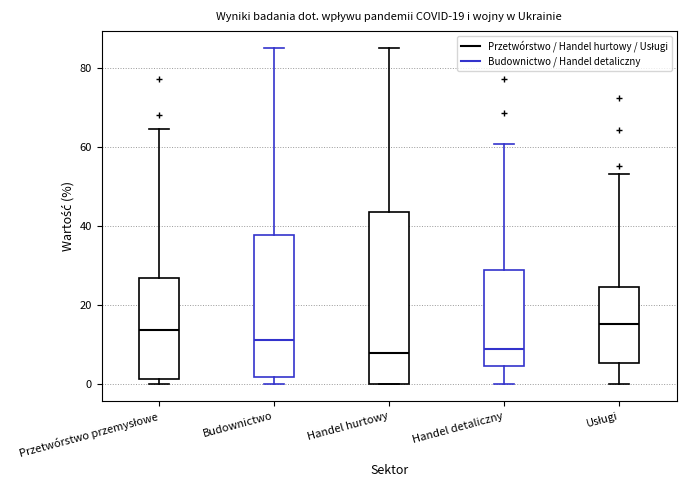

Which box is the tallest, from its lower edge to its upper edge?

Handel hurtowy